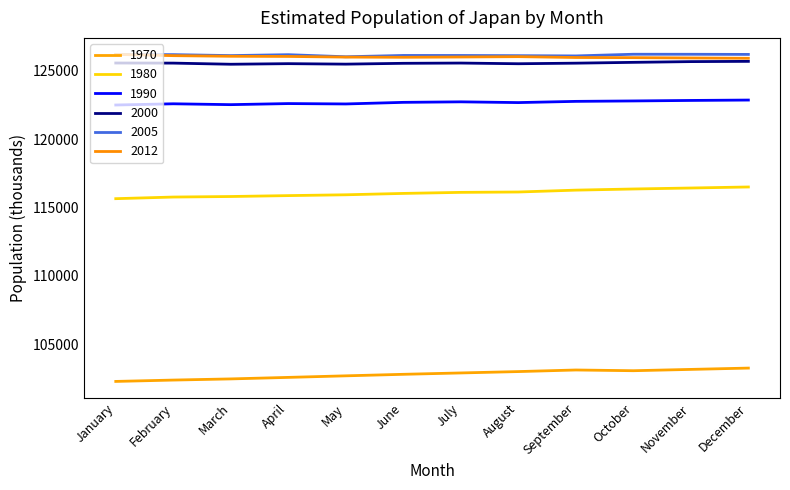

True or false: 1980 and 2012 cross at least once.

False